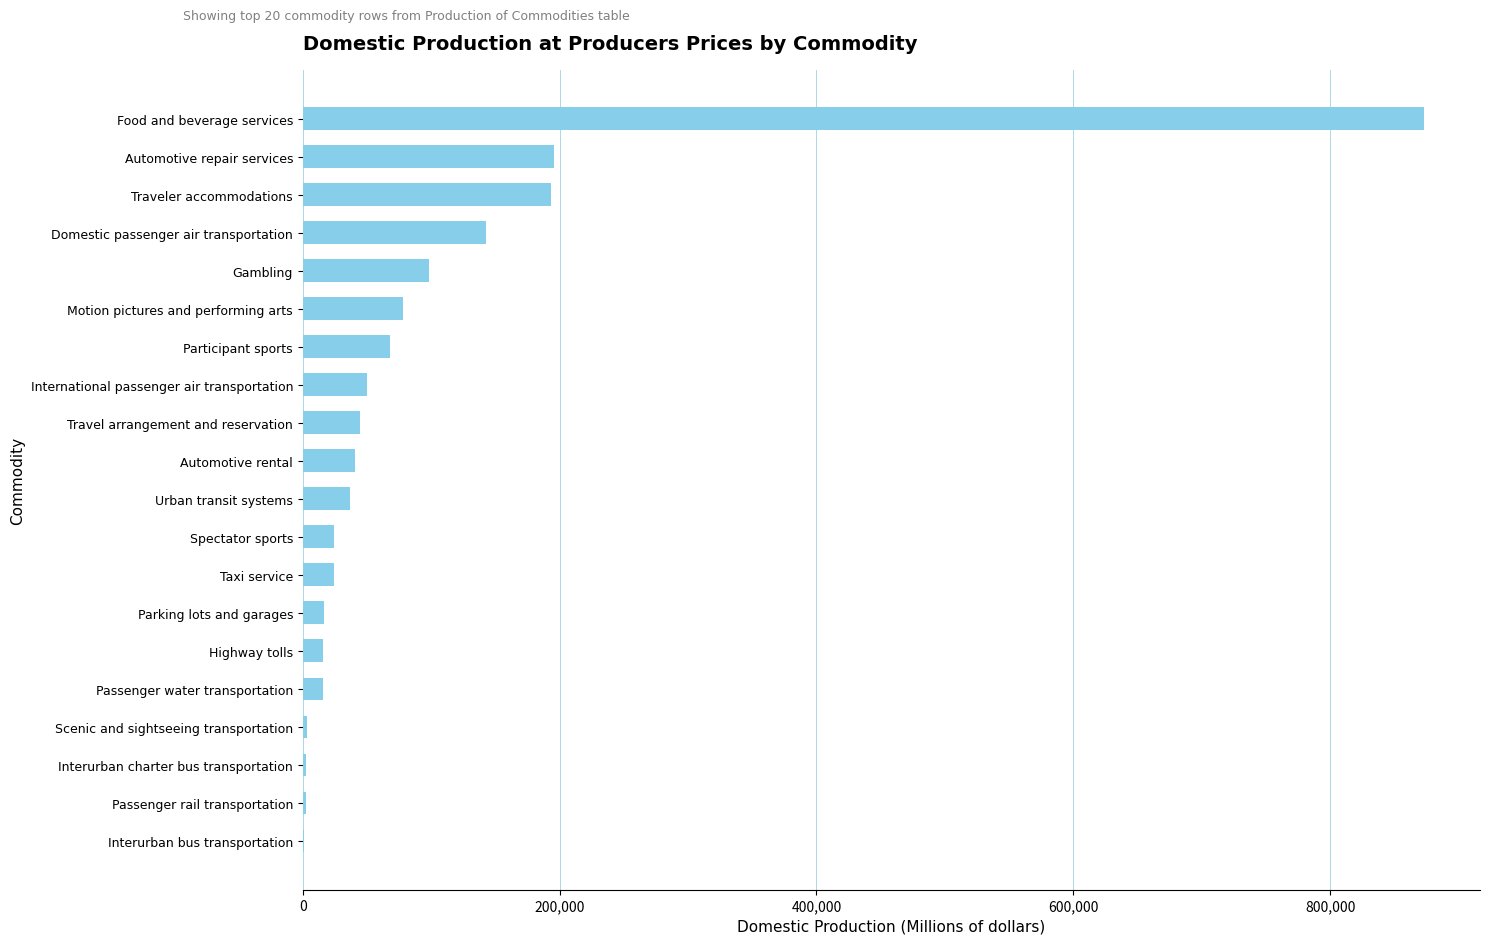

Approximately how many times larger is the value at Participant sports compared to Automotive repair services?

0.3